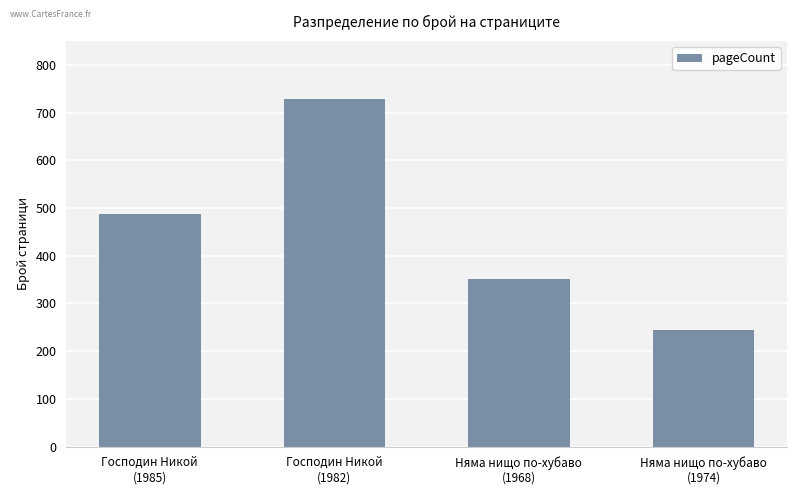

How many data points are less than 488?

2